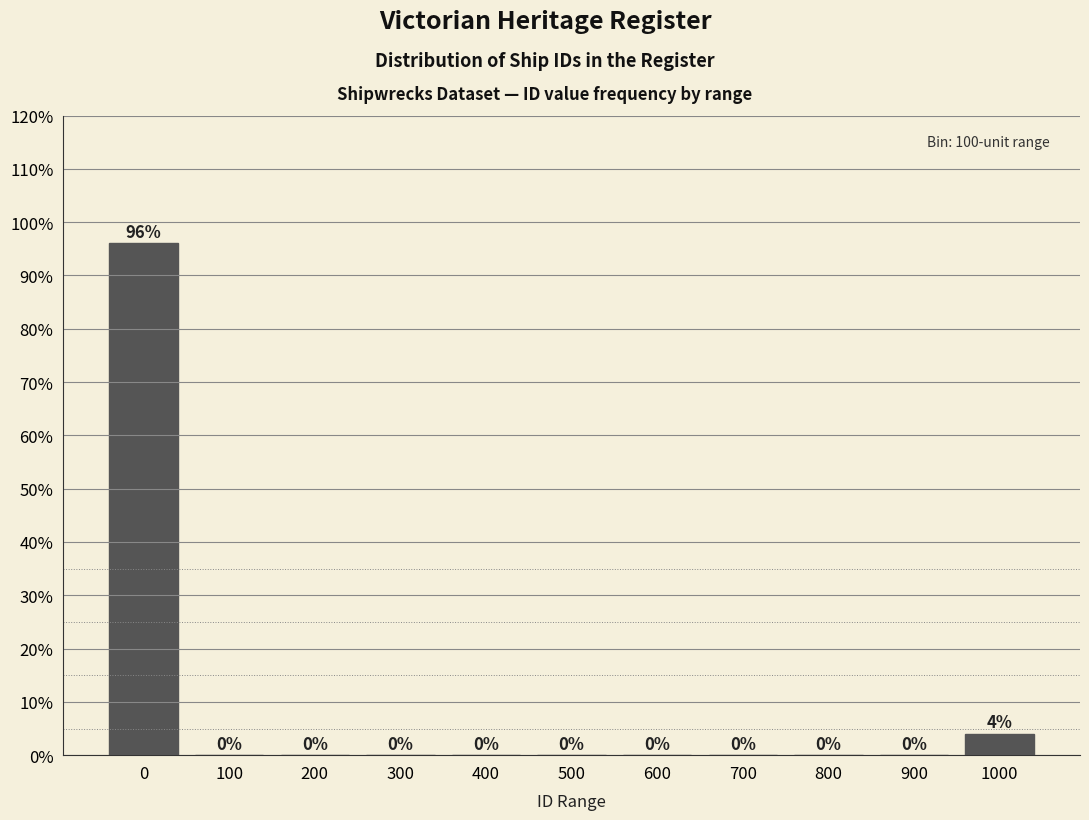

Reading left to right, extract all data points from this chart.

0=96	100=0	200=0	300=0	400=0	500=0	600=0	700=0	800=0	900=0	1000=4